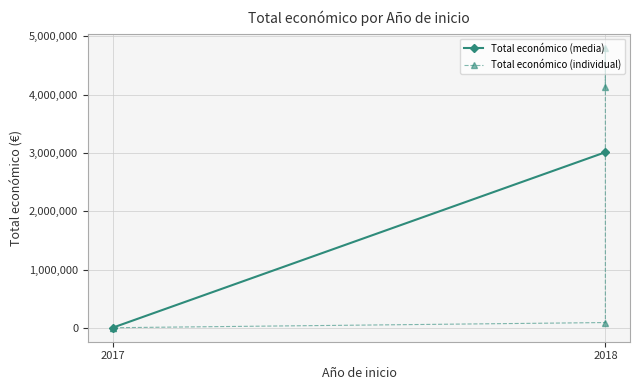

Rank the categories by value from lowest to highest.

2017, 2017, 2018, 2018, 2018